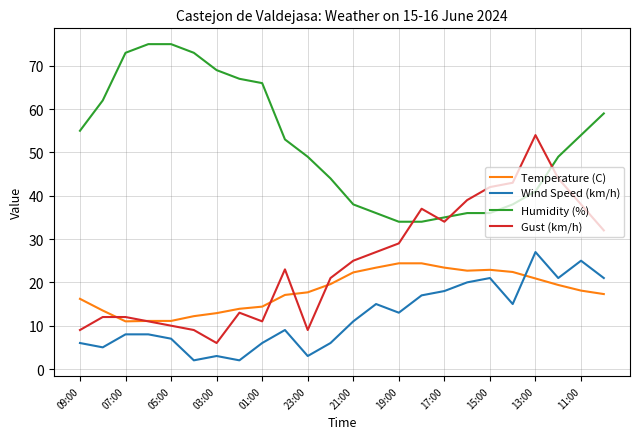

What is the maximum value shown in the chart?

75.0